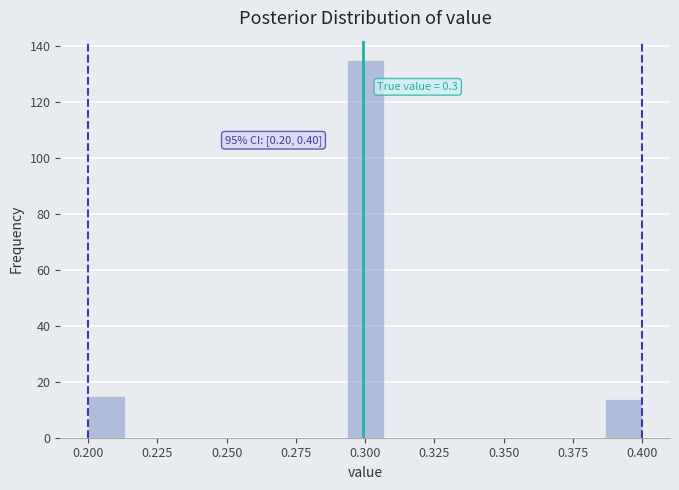

Read against the x-axis, roughly where is the centre of the tallest bar?

0.300